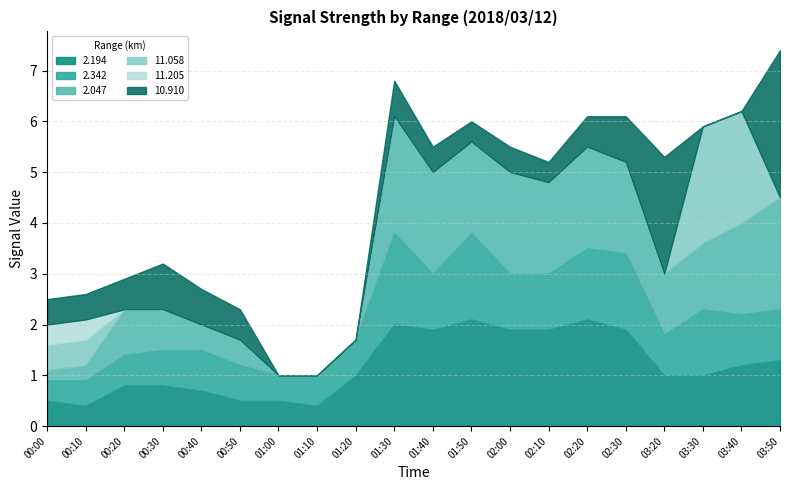

What is the sum of all 11.058 values?

5.5